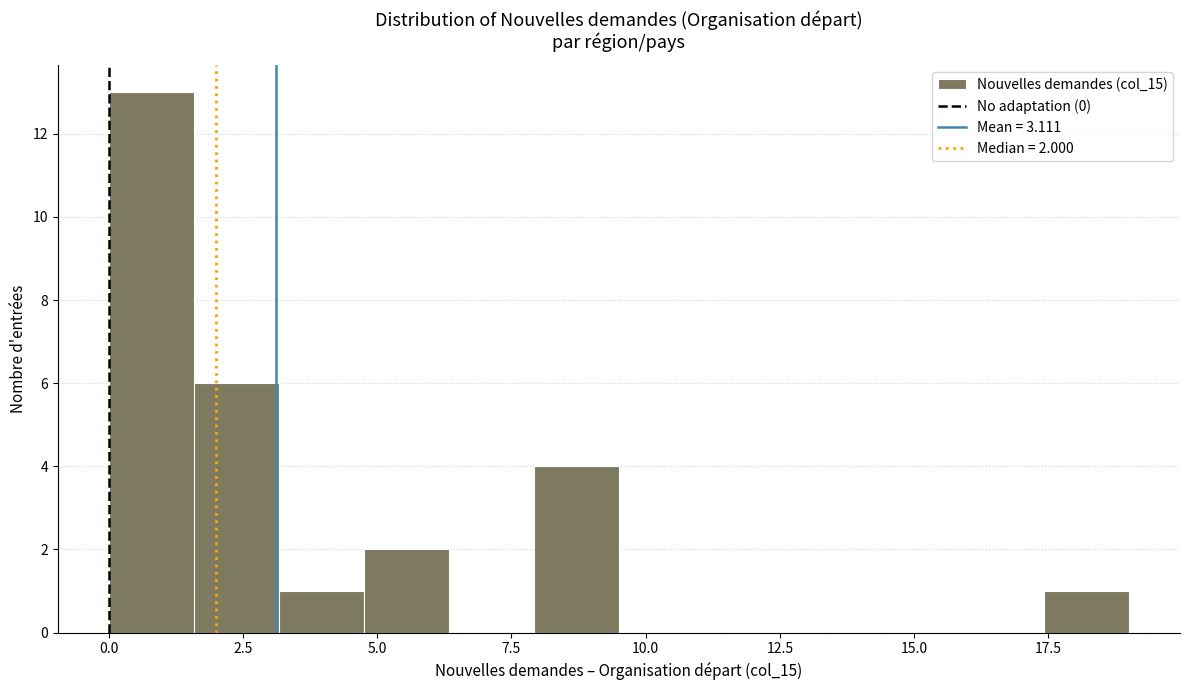

Read against the x-axis, roughly where is the centre of the tallest bar?

1.0